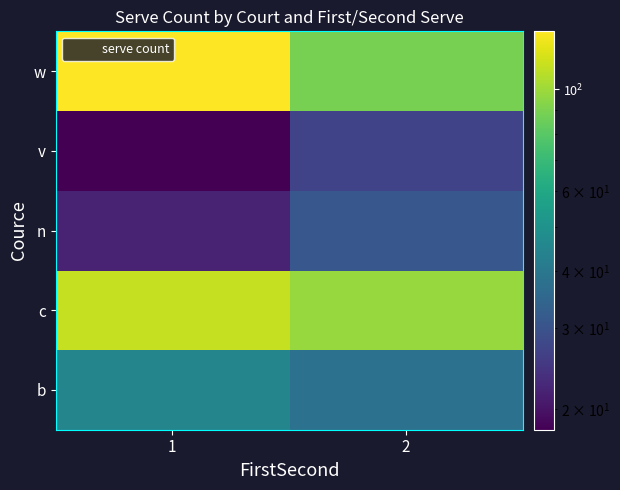

Rank the series at 2 from lowest to highest value.

v, n, b, w, c